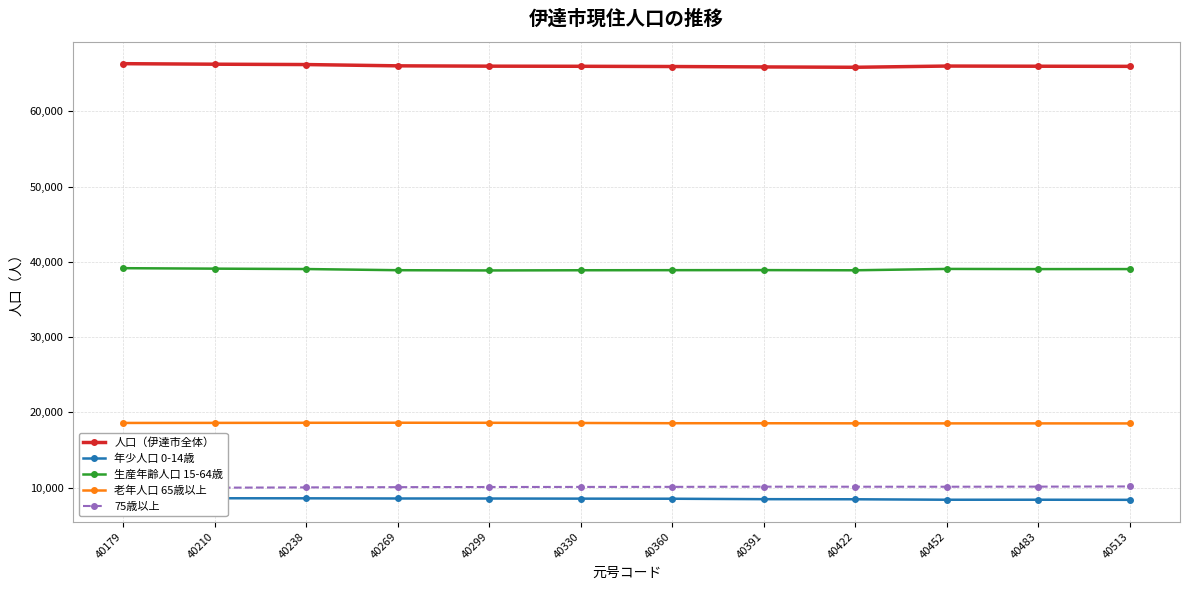

At which label does 生産年齢人口 15-64歳 first exceed 39037?

40179